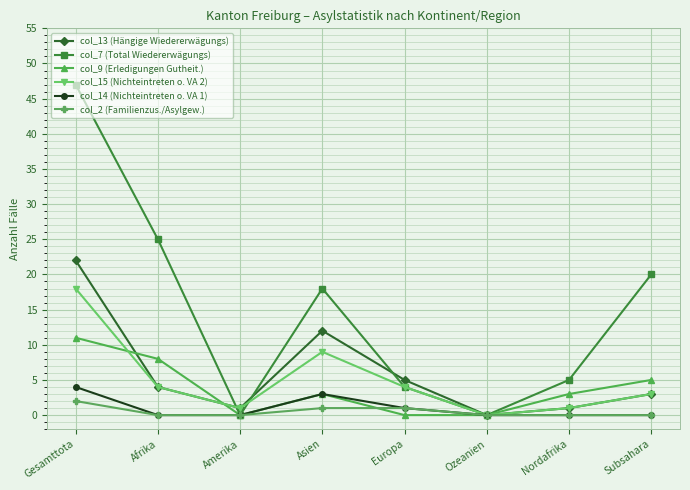

At which label does col_9 (Erledigungen Gutheit.) reach its peak?

Gesamttota